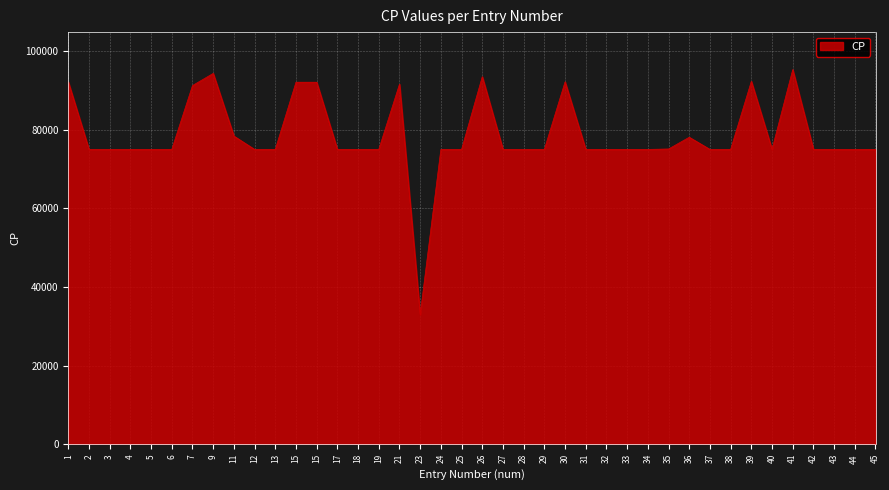

Reading left to right, transcribe all the data shown in this chart.

1=92160	2=75011	3=75013	4=75010	5=75012	6=75016	7=91250	9=94340	11=78400	12=75004	13=75019	15=92100	15=92100	17=75017	18=75015	19=75015	21=91600	23=33000	24=75010	25=75004	26=93500	27=75011	28=75008	29=75015	30=92190	31=75002	32=75018	33=75014	34=75008	35=75116	36=78100	37=75006	38=75009	39=92330	40=75017	41=95310	42=75010	43=75005	44=75003	45=75017